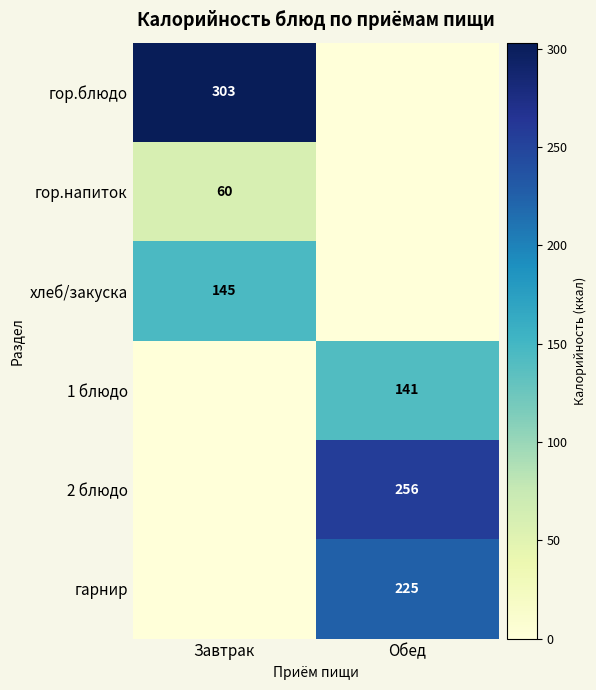

Between Завтрак and Обед, which is larger?

Завтрак